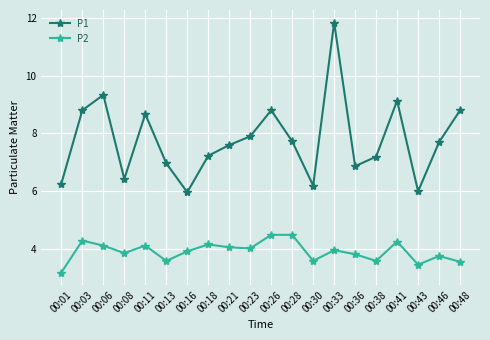

What is the difference between the P2 values at 00:43 and 00:41?

0.8